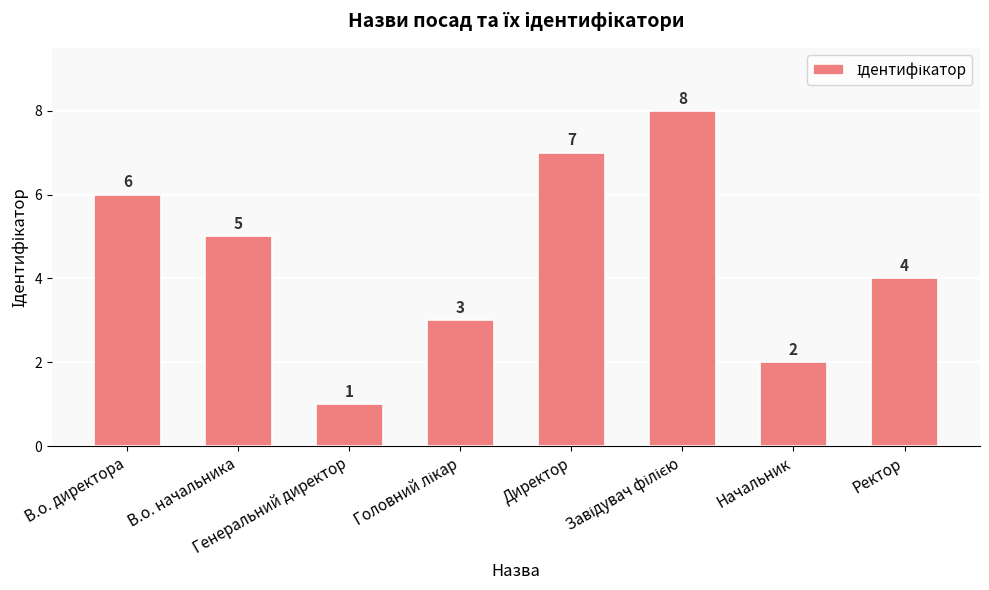

Where is the data nearest to the value 4?

Ректор